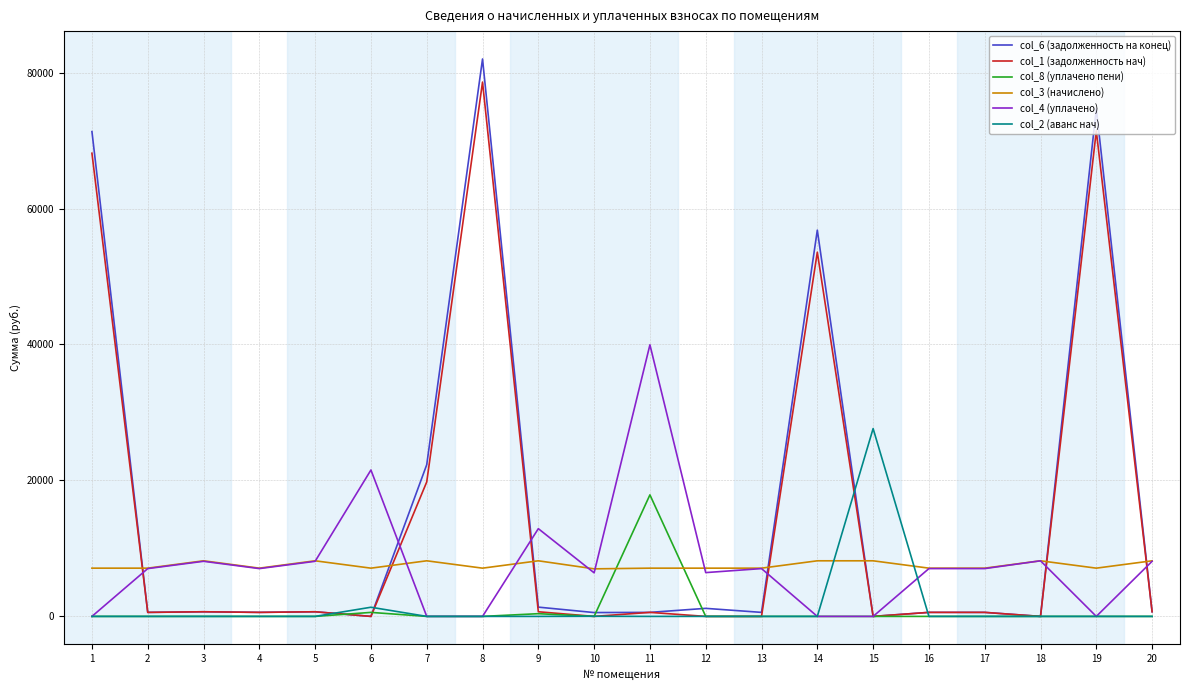

Does the chart have visible grid lines?

Yes